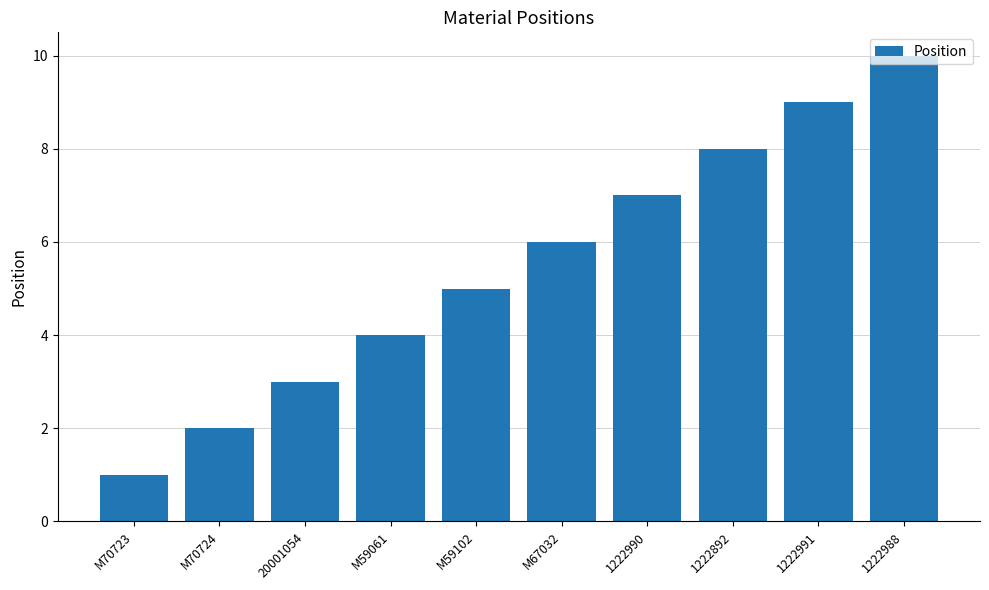

True or false: the data shows 1 at M70723.

True